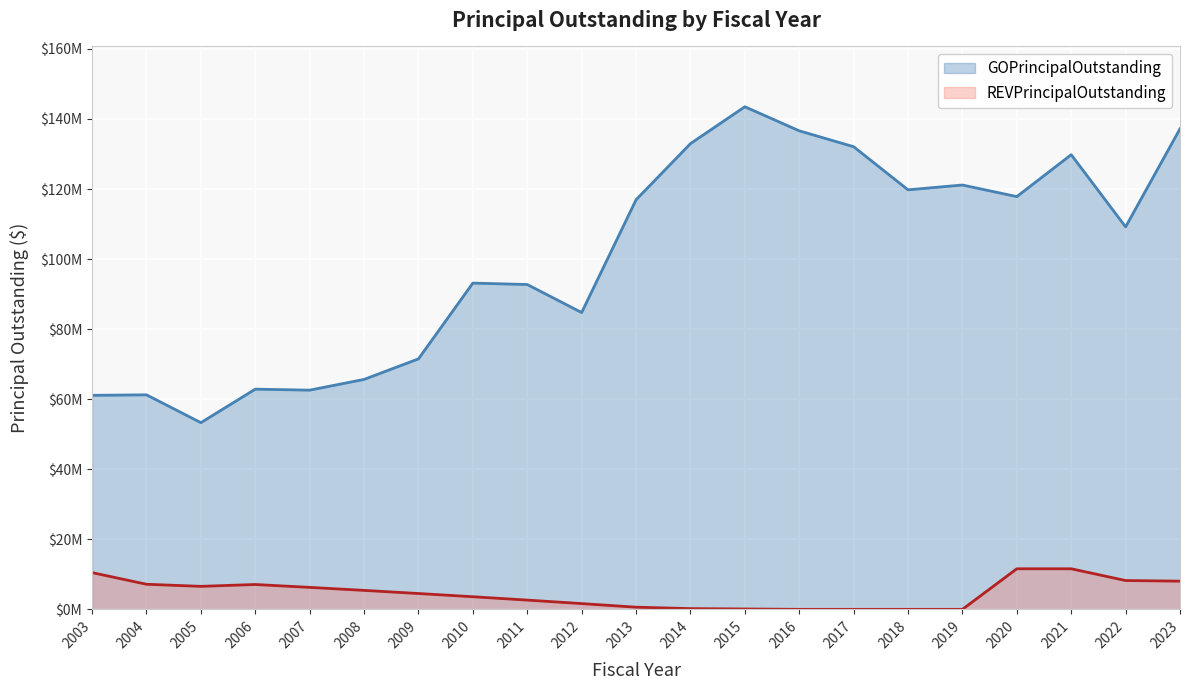

Which series changed the most between 2005 and 2014?

GOPrincipalOutstanding